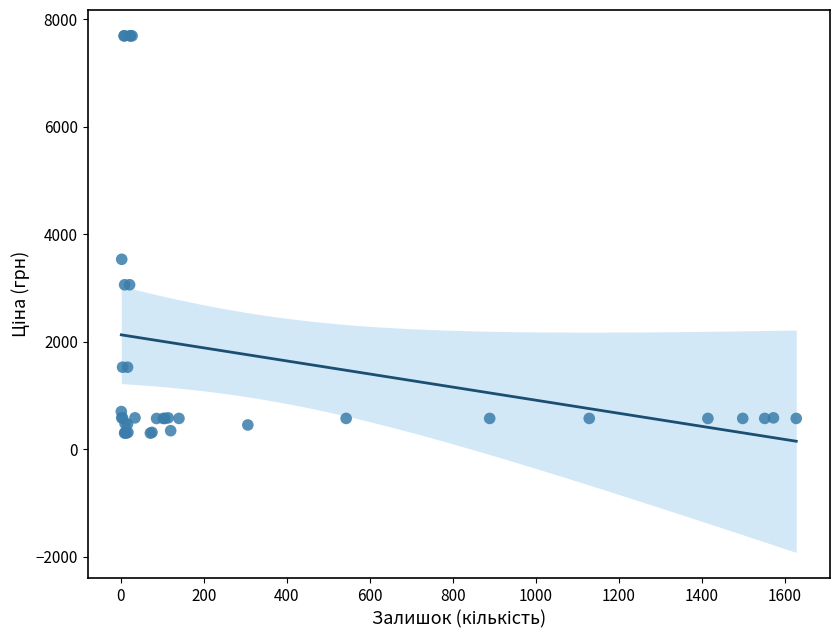

What Y value in the scatter plot is closest to 3994?

3533.1